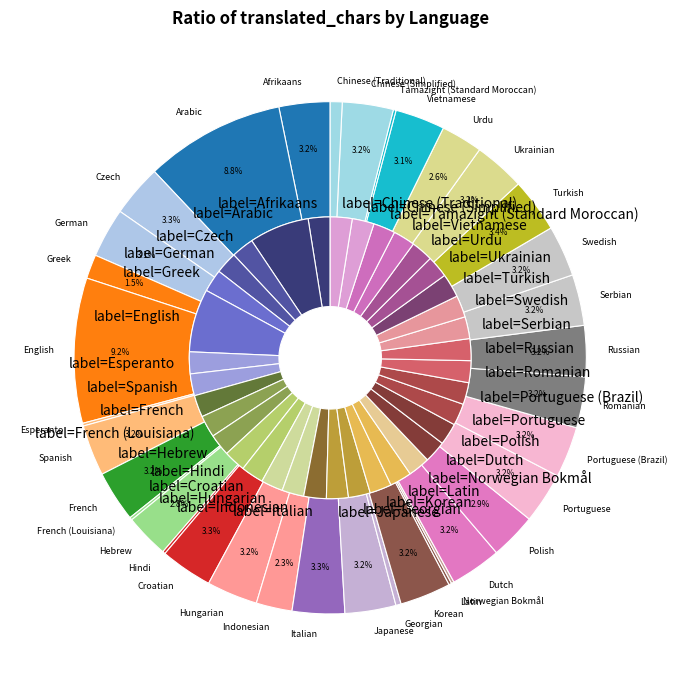

Which category has the biggest portion of the pie?

English